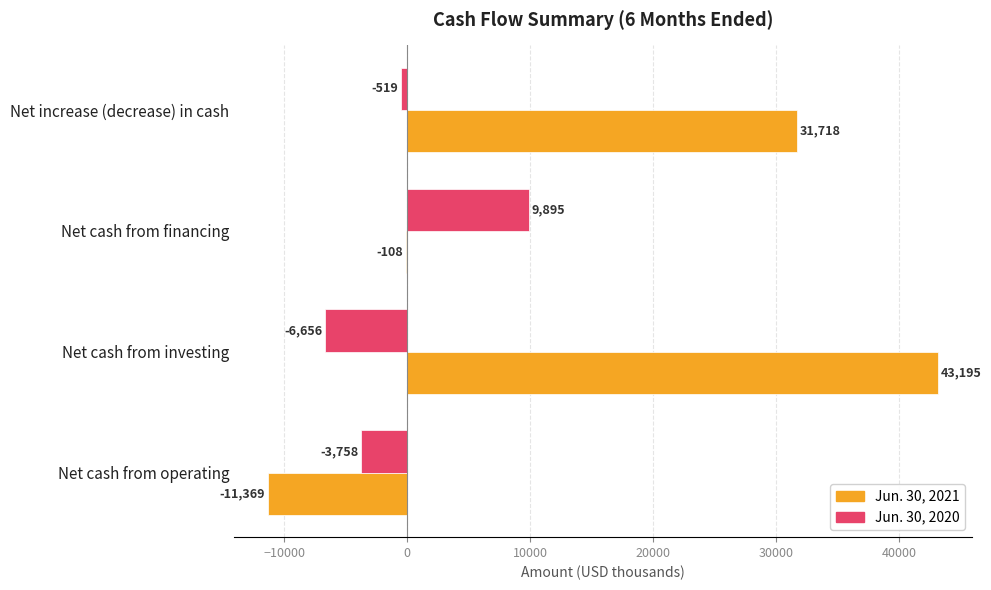

What is the sum of all Jun. 30, 2020 values?

-1038